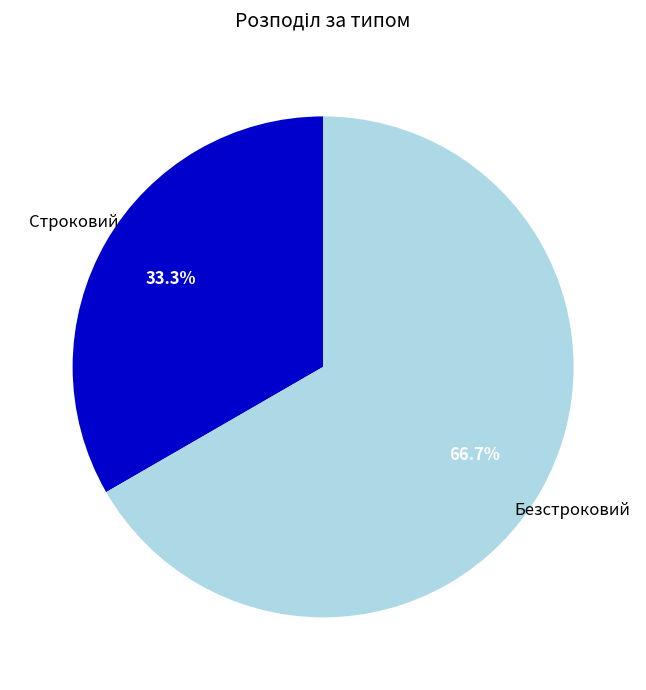

To the nearest percent, what is the combined percentage of Безстроковий and Строковий?

100%